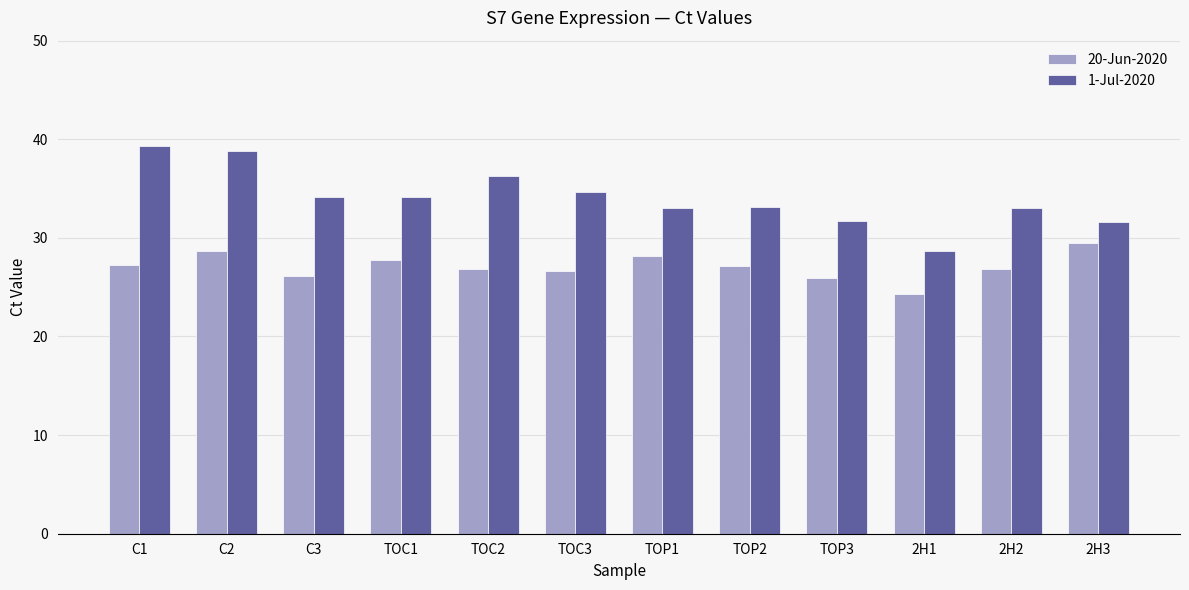

Read the 1-Jul-2020 value at TOP3.

31.7